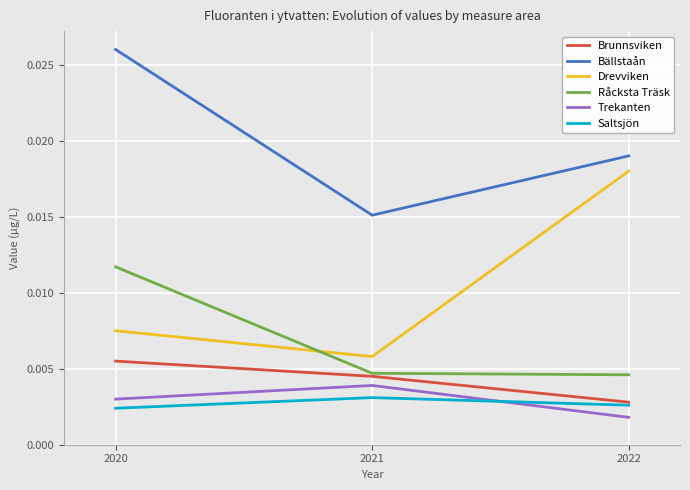

Which label corresponds to the largest value in the chart?

2020